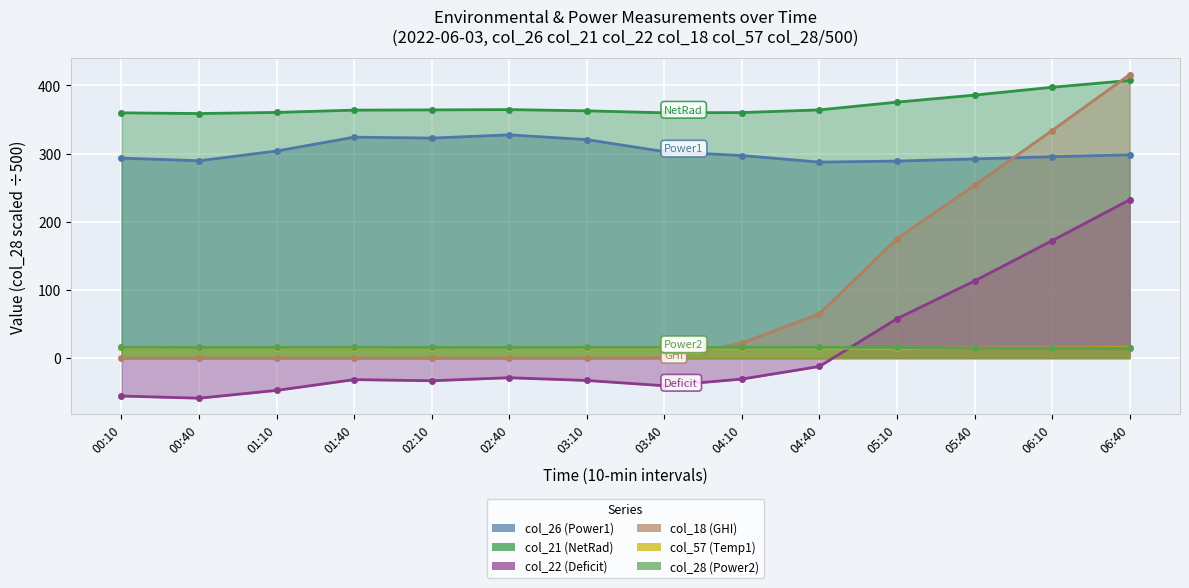

List the labels in order of col_22 (Deficit) value, smallest first.

00:40, 00:10, 01:10, 03:40, 02:10, 03:10, 01:40, 04:10, 02:40, 04:40, 05:10, 05:40, 06:10, 06:40